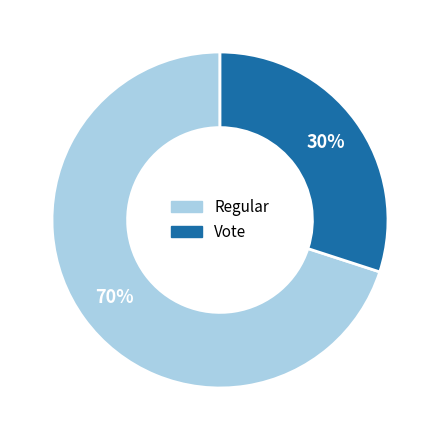

Is the sum of Vote and Regular greater than half?

Yes